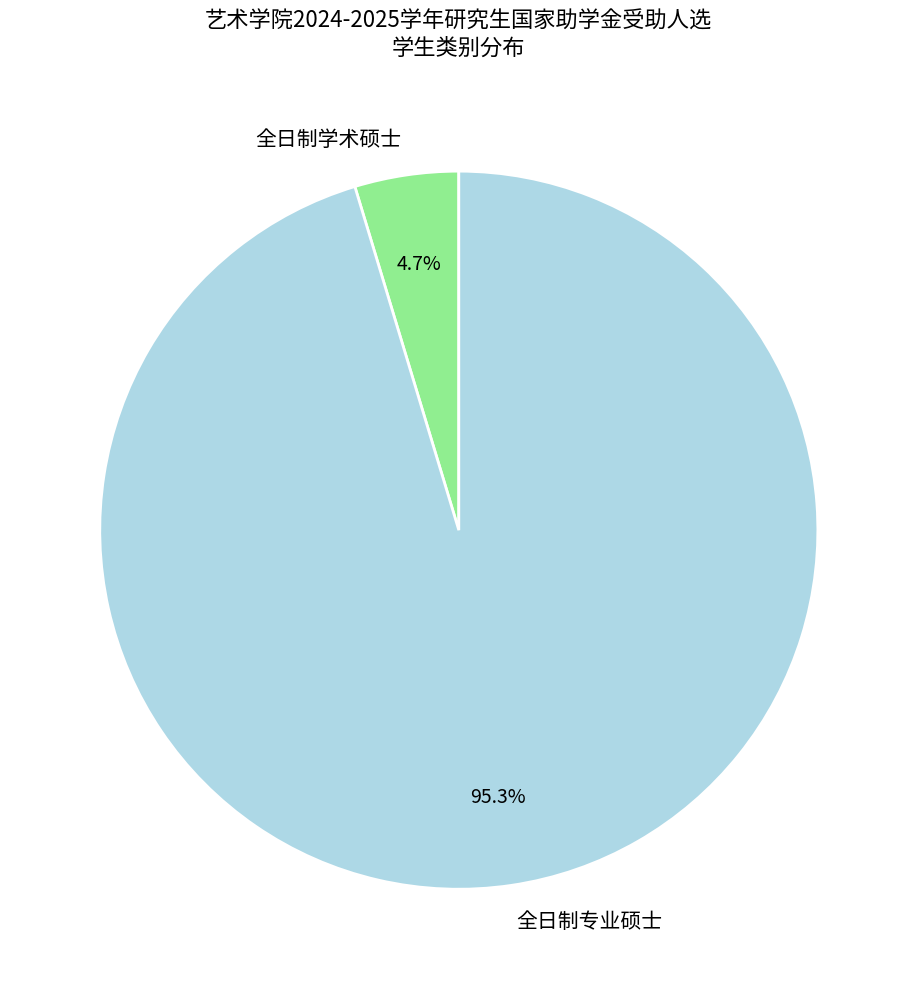

Rank the categories by value from lowest to highest.

全日制学术硕士, 全日制专业硕士